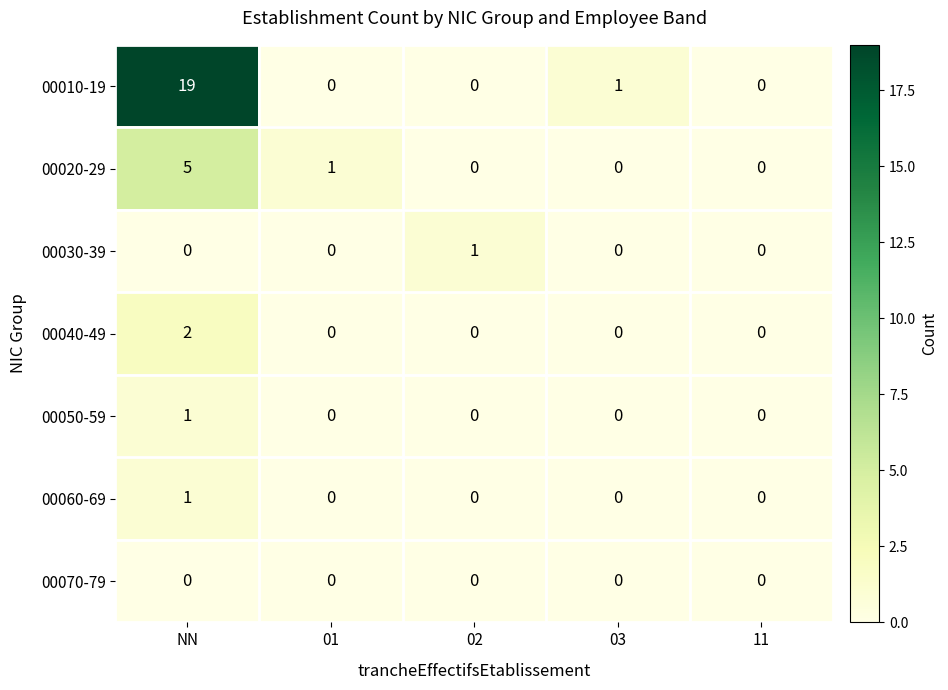

Count the 00030-39 values in the range 0 to 1.

5